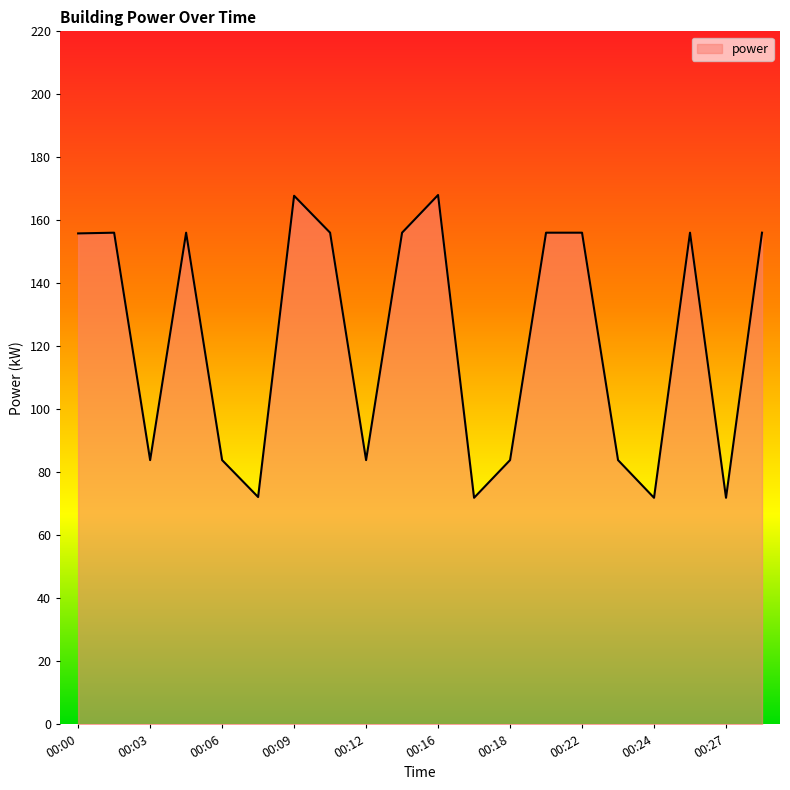

What is the maximum value shown in the chart?

168.1